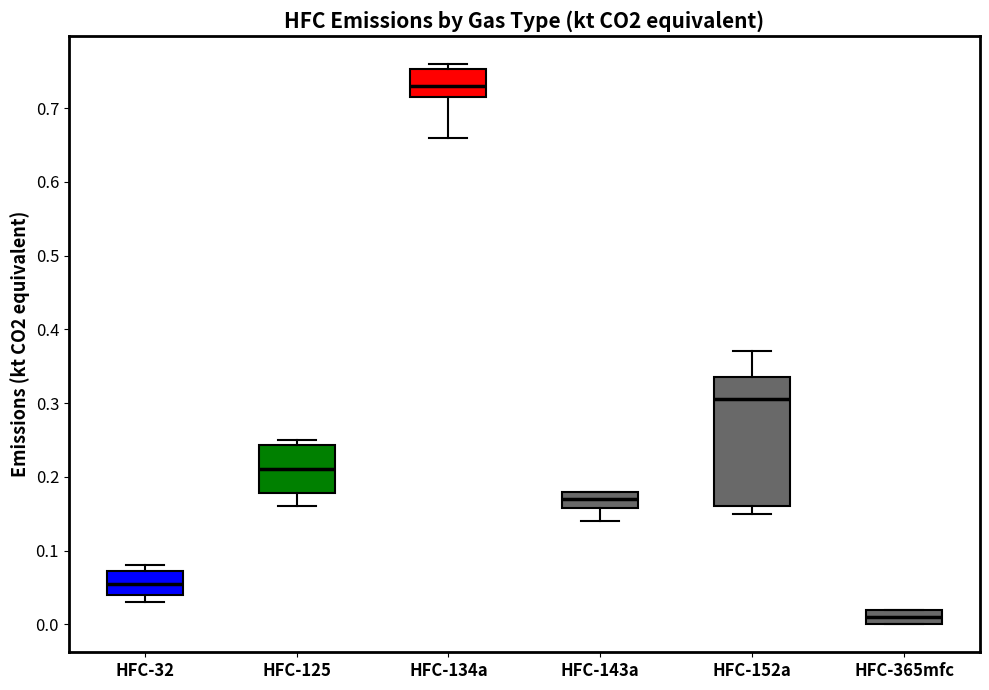

Reading left to right, transcribe this box plot: for each box, give where its median line is, the range the box spans, and where its two whiskers end, as read against the y-axis. The values are not printed on the chart, so give them approximately, as read against the axis.

HFC-32: median 0.06, box 0.04 to 0.07, whiskers 0.03 to 0.08
HFC-125: median 0.21, box 0.18 to 0.24, whiskers 0.16 to 0.25
HFC-134a: median 0.73, box 0.72 to 0.75, whiskers 0.66 to 0.76
HFC-143a: median 0.17, box 0.16 to 0.18, whiskers 0.14 to 0.18
HFC-152a: median 0.31, box 0.16 to 0.34, whiskers 0.15 to 0.37
HFC-365mfc: median 0.01, box 0.00 to 0.02, whiskers 0.00 to 0.02